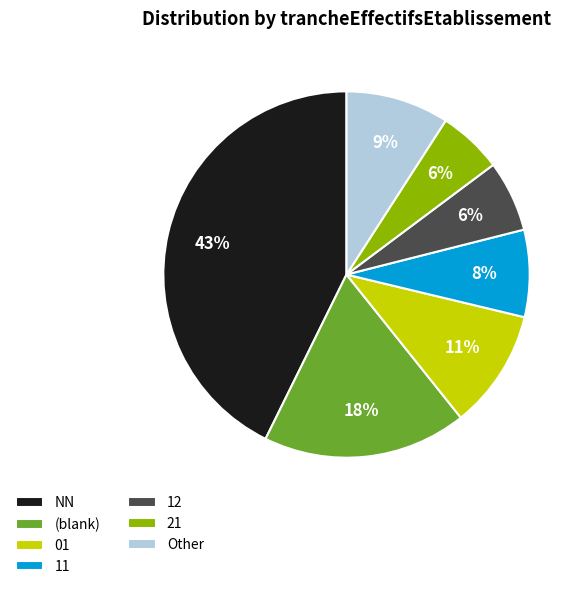

To the nearest percent, what is the average slice percentage?

14%